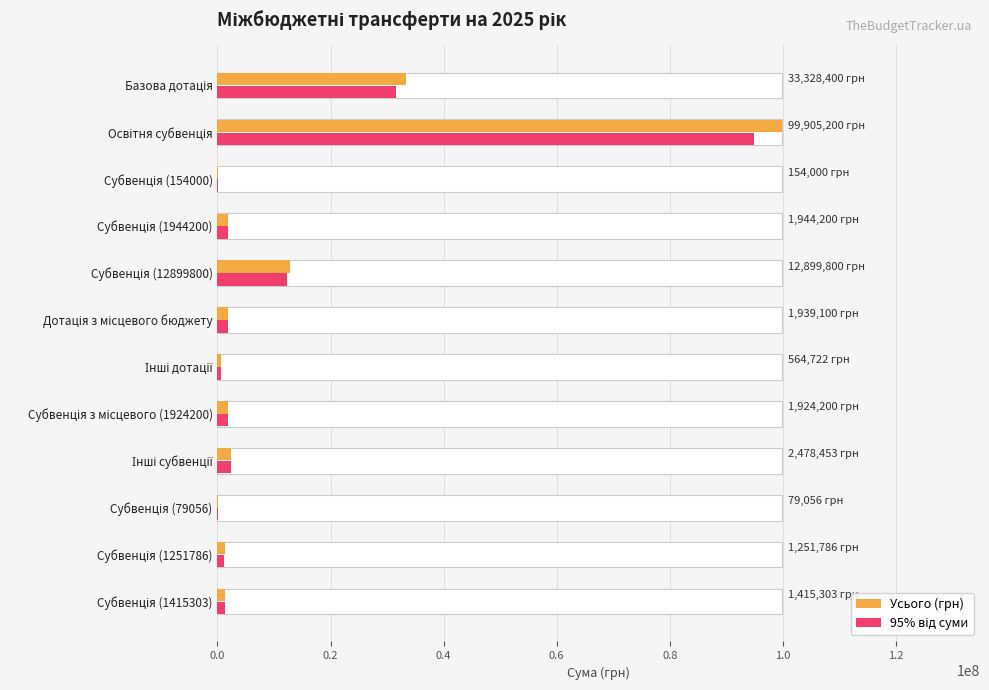

Which series has the widest spread of values?

Усього (грн)